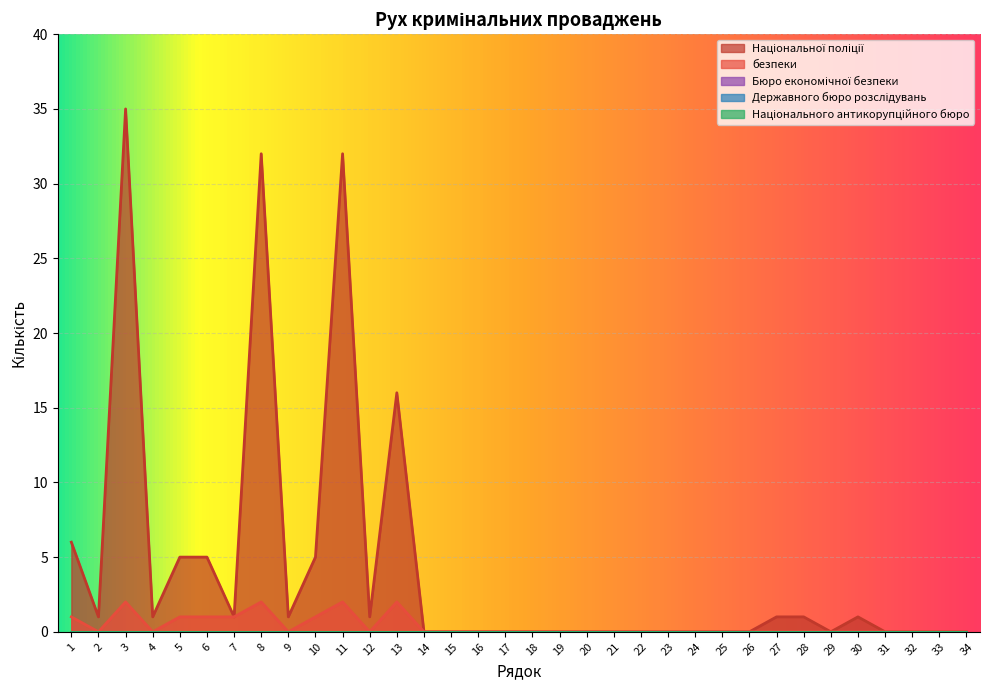

What is the total value across all series at 10?

6